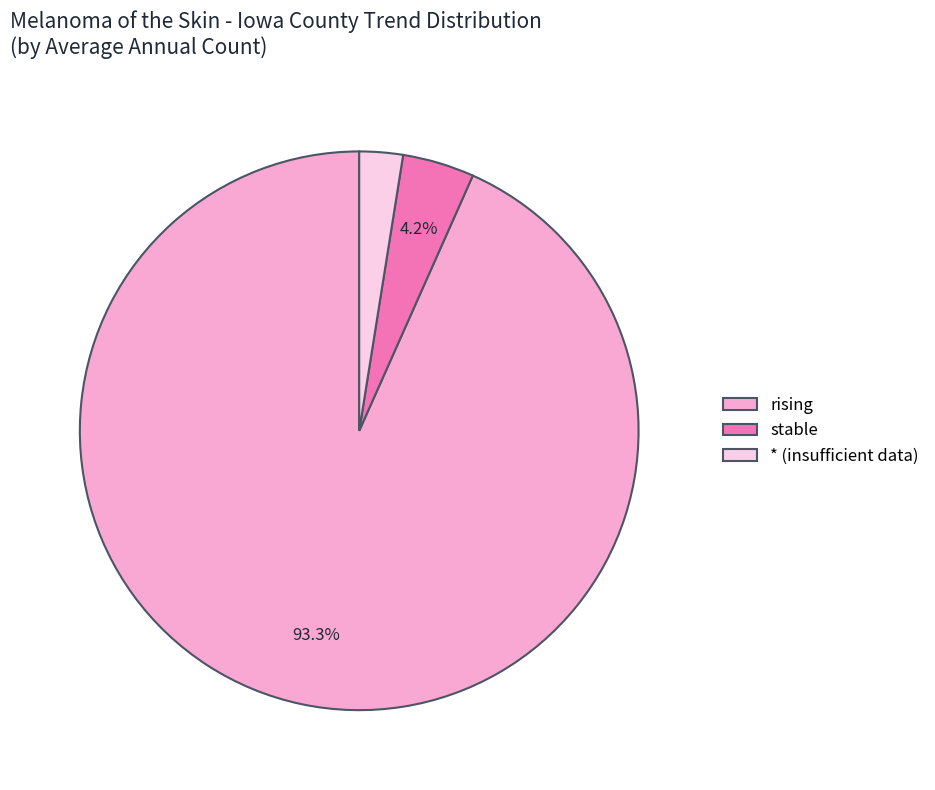

What percentage do rising and stable together represent?

97.5%